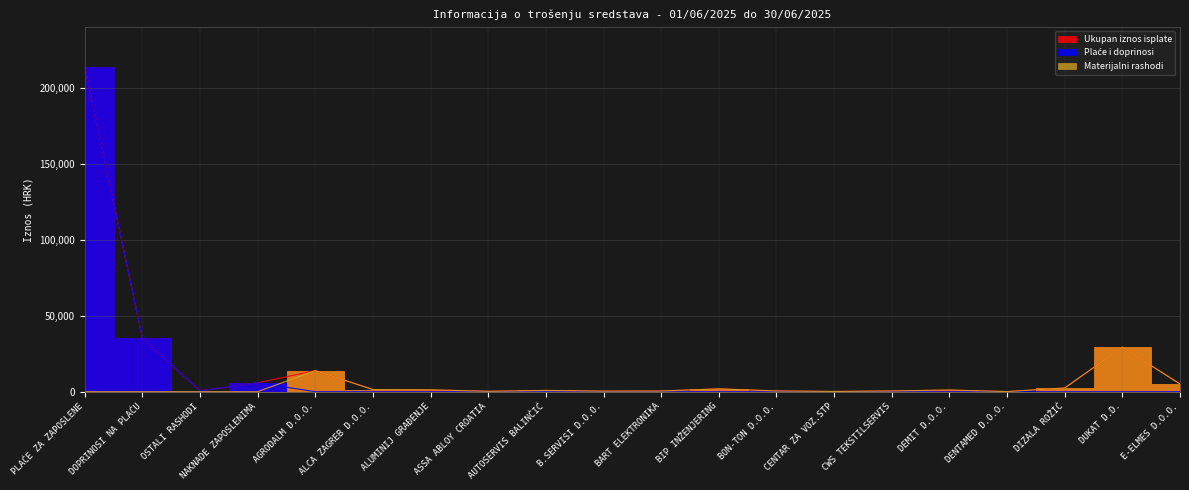

At which category does Materijalni rashodi reach its first local peak?

AGRODALM D.O.O.